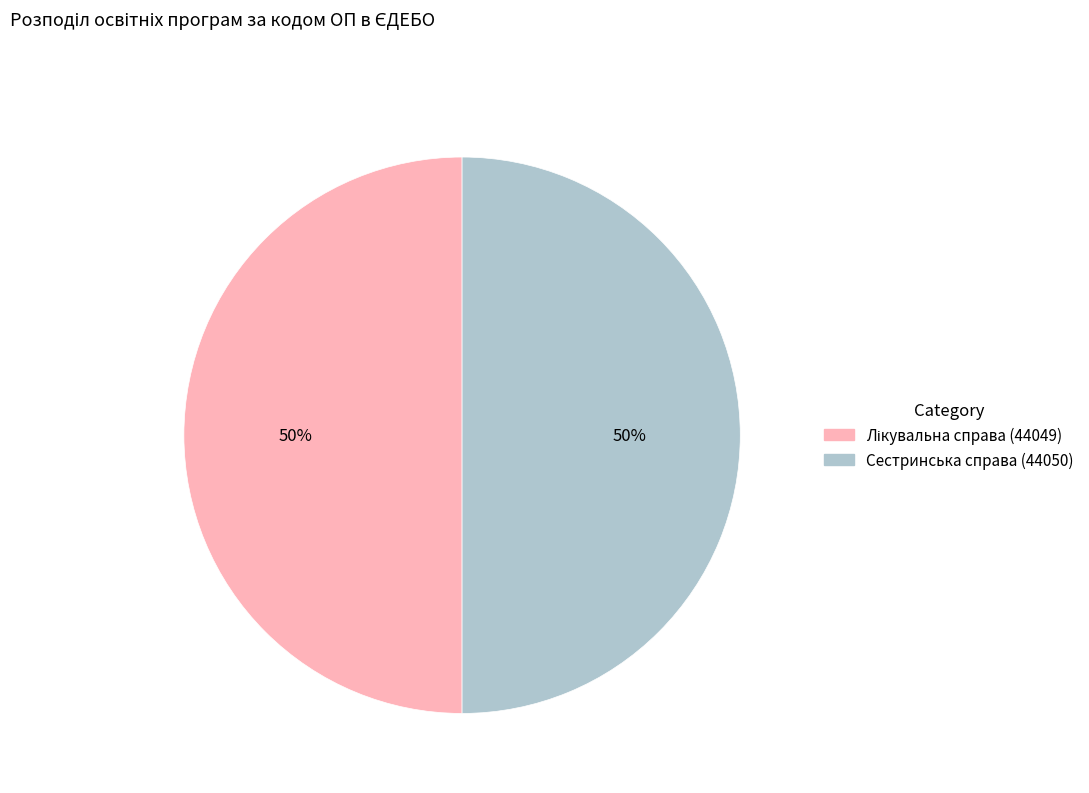

To the nearest percent, what percentage of the pie is Сестринська справа (44050)?

50%